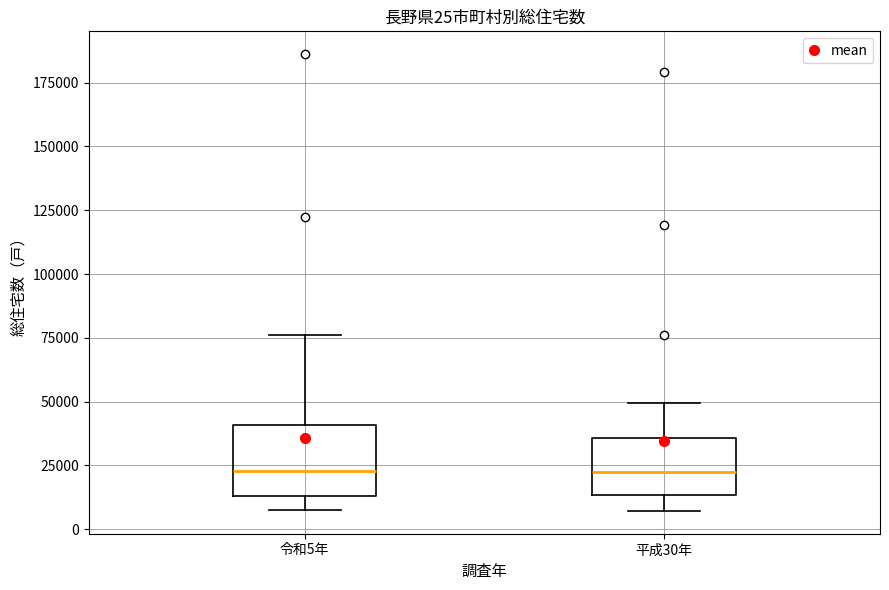

Comparing the boxes themselves (not the whiskers), which one is the tallest?

令和5年